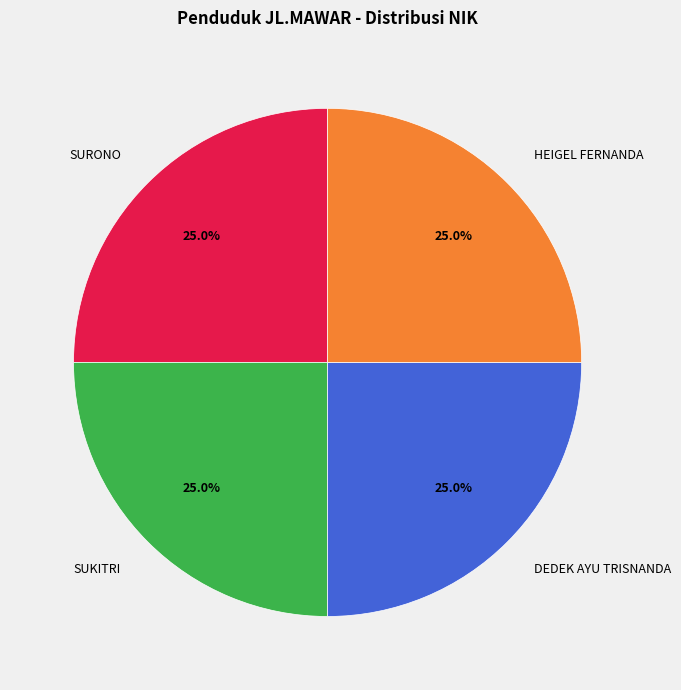

What percentage is the SURONO slice, to the nearest percent?

25%